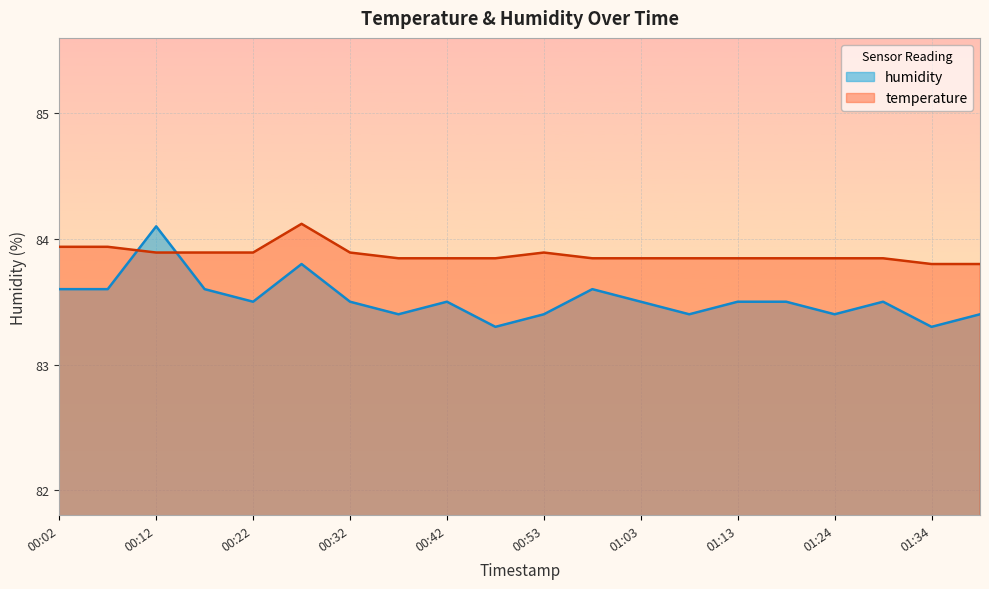

What is the value of the humidity point at the 2nd from the left?

83.6